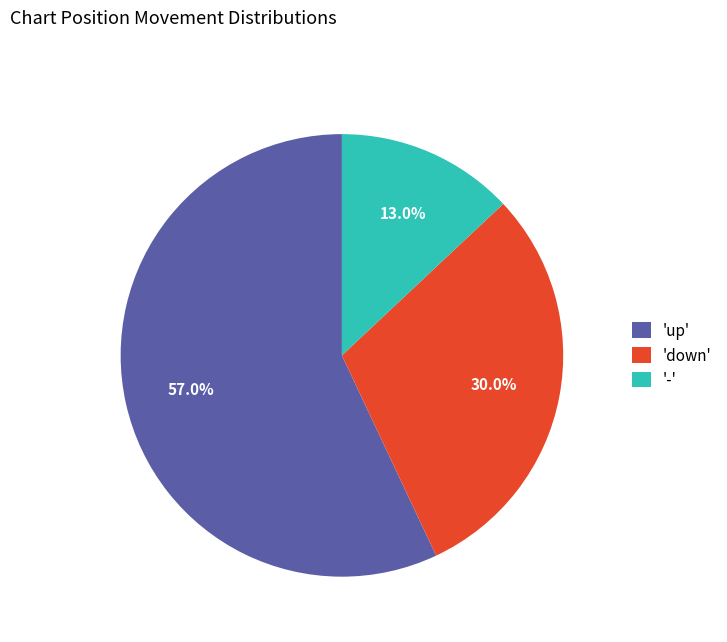

Combined, what portion of the pie is '-' and 'up'?

70.0%